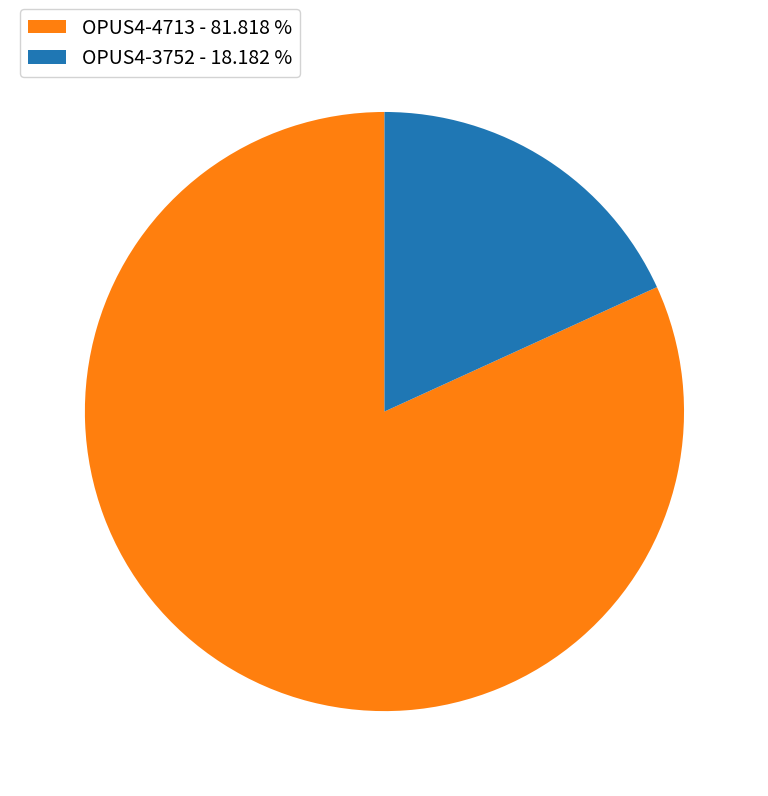

Combined, do OPUS4-3752 - 18.182 % and OPUS4-4713 - 81.818 % account for over 50%?

Yes